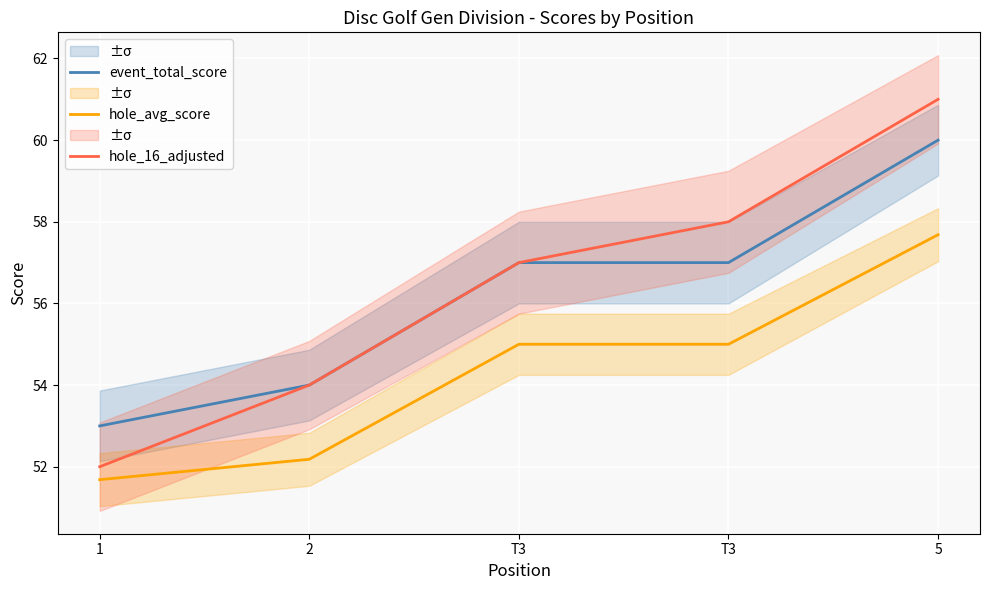

True or false: hole_avg_score has more than 0 points higher than both neighbors.

False